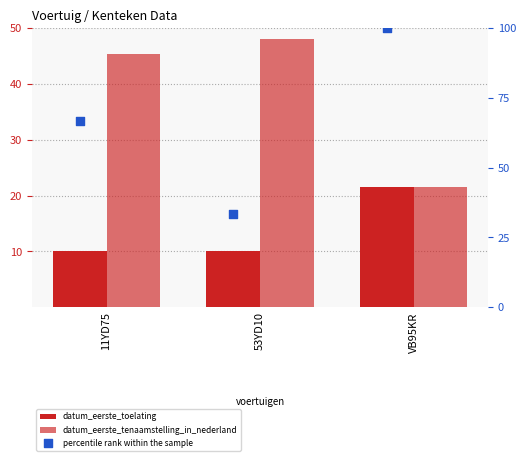

What are all the series names shown in the legend?

datum_eerste_toelating, datum_eerste_tenaamstelling_in_nederland, percentile rank within the sample